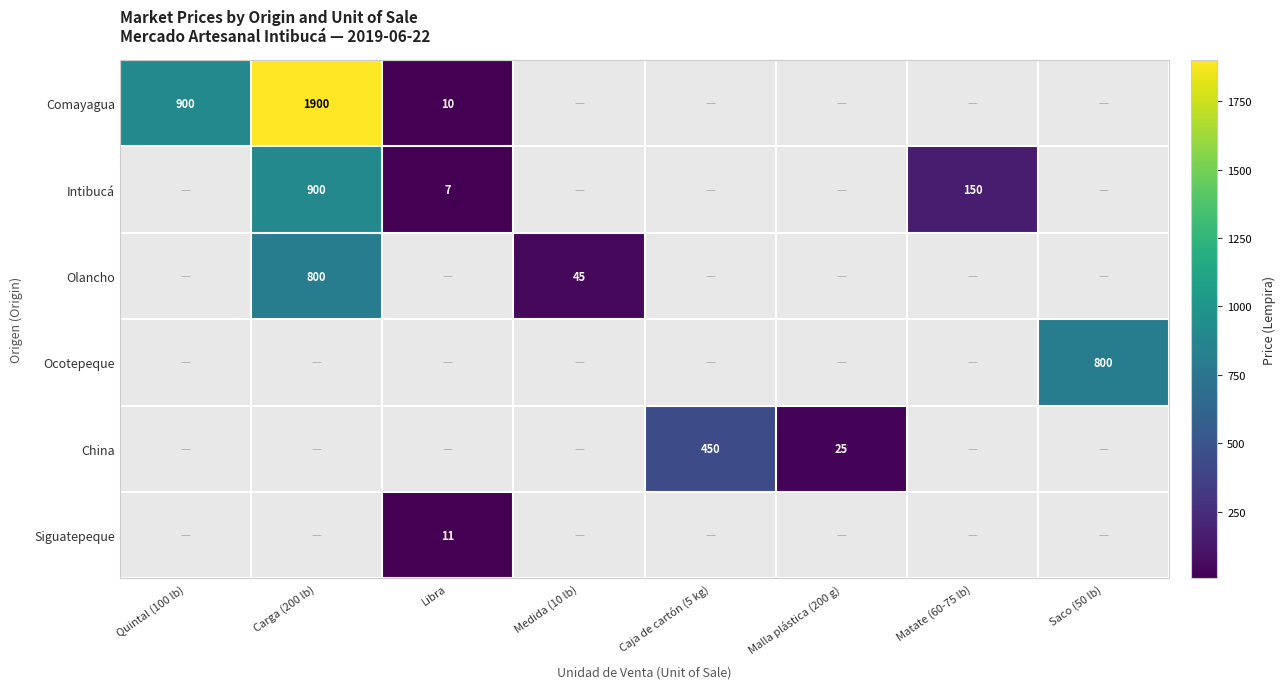

Is it true that Intibucá equals 7 at Libra?

True